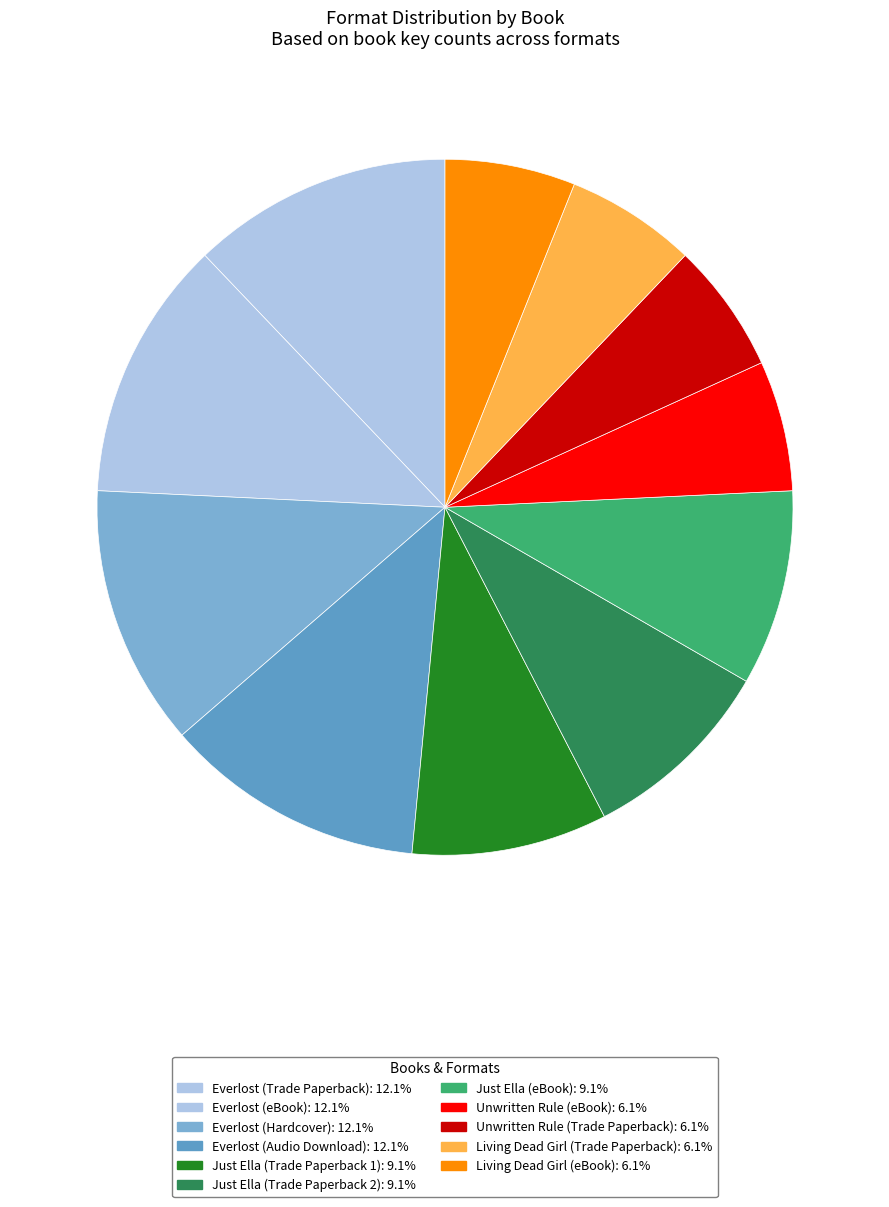

How much of the chart is everything except Everlost (Audio Download)?

87.9%